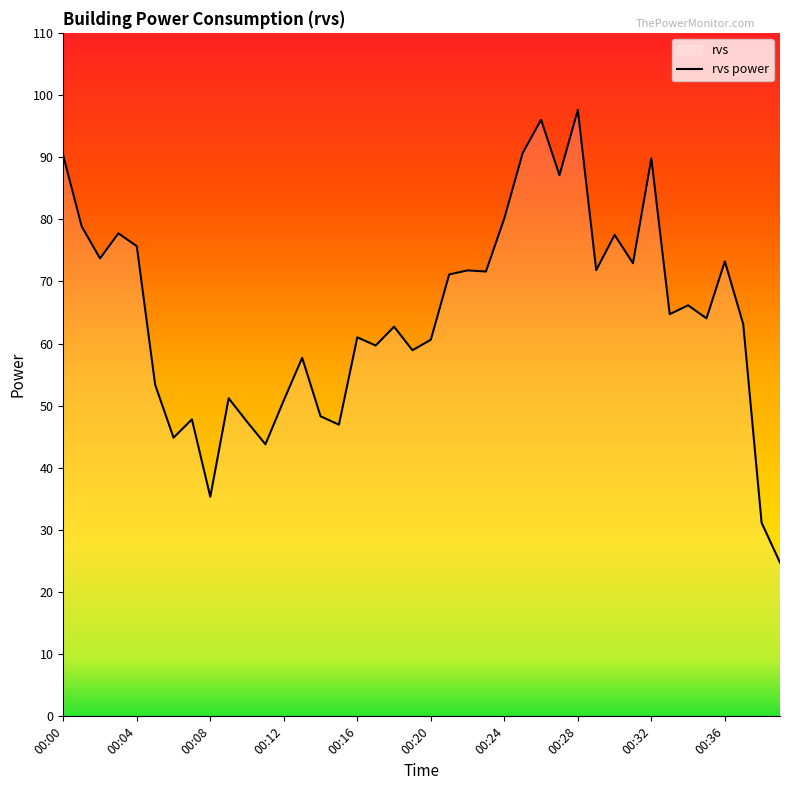

What is the sum of the values at 00:33 and 00:08?

100.1